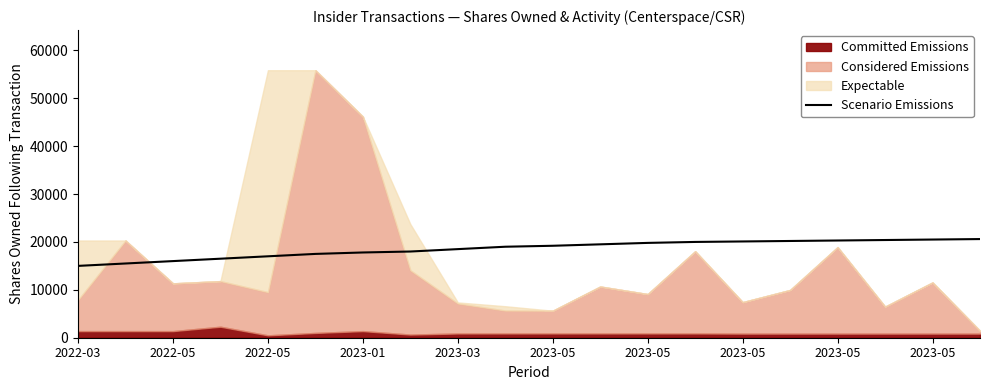

Is it true that the value at 2023-05 is 19800?

True